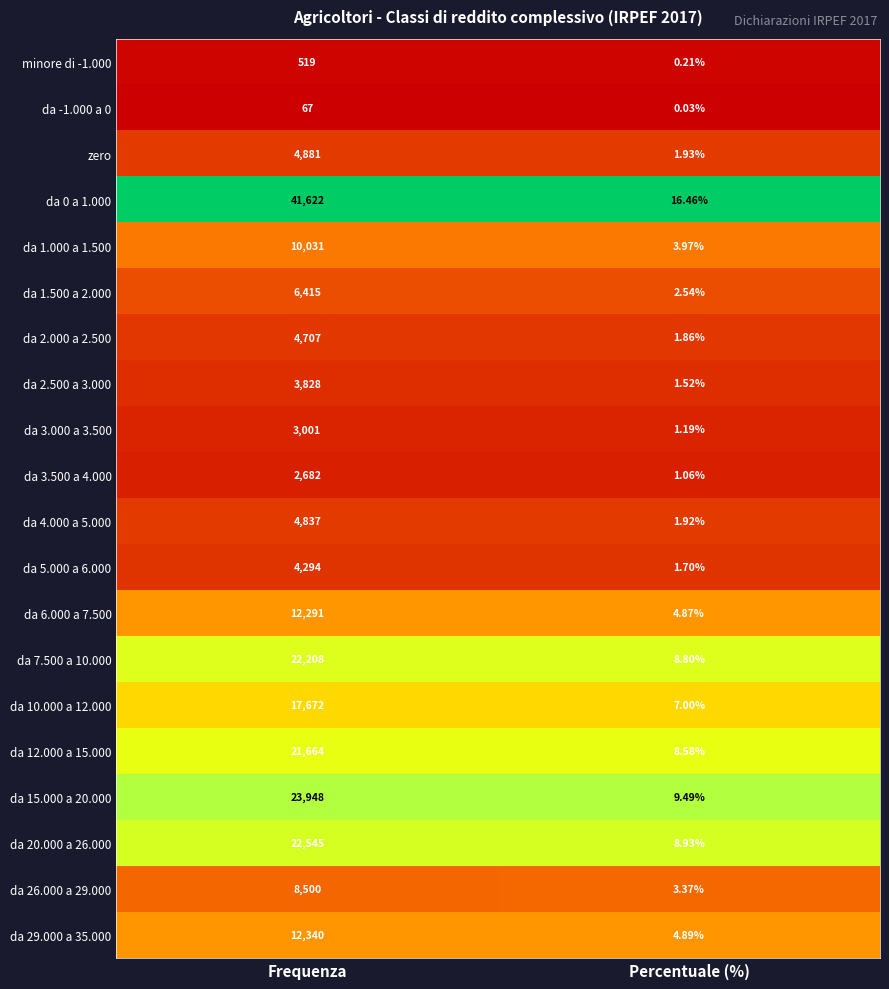

At which category is the sum across all series the highest?

Frequenza